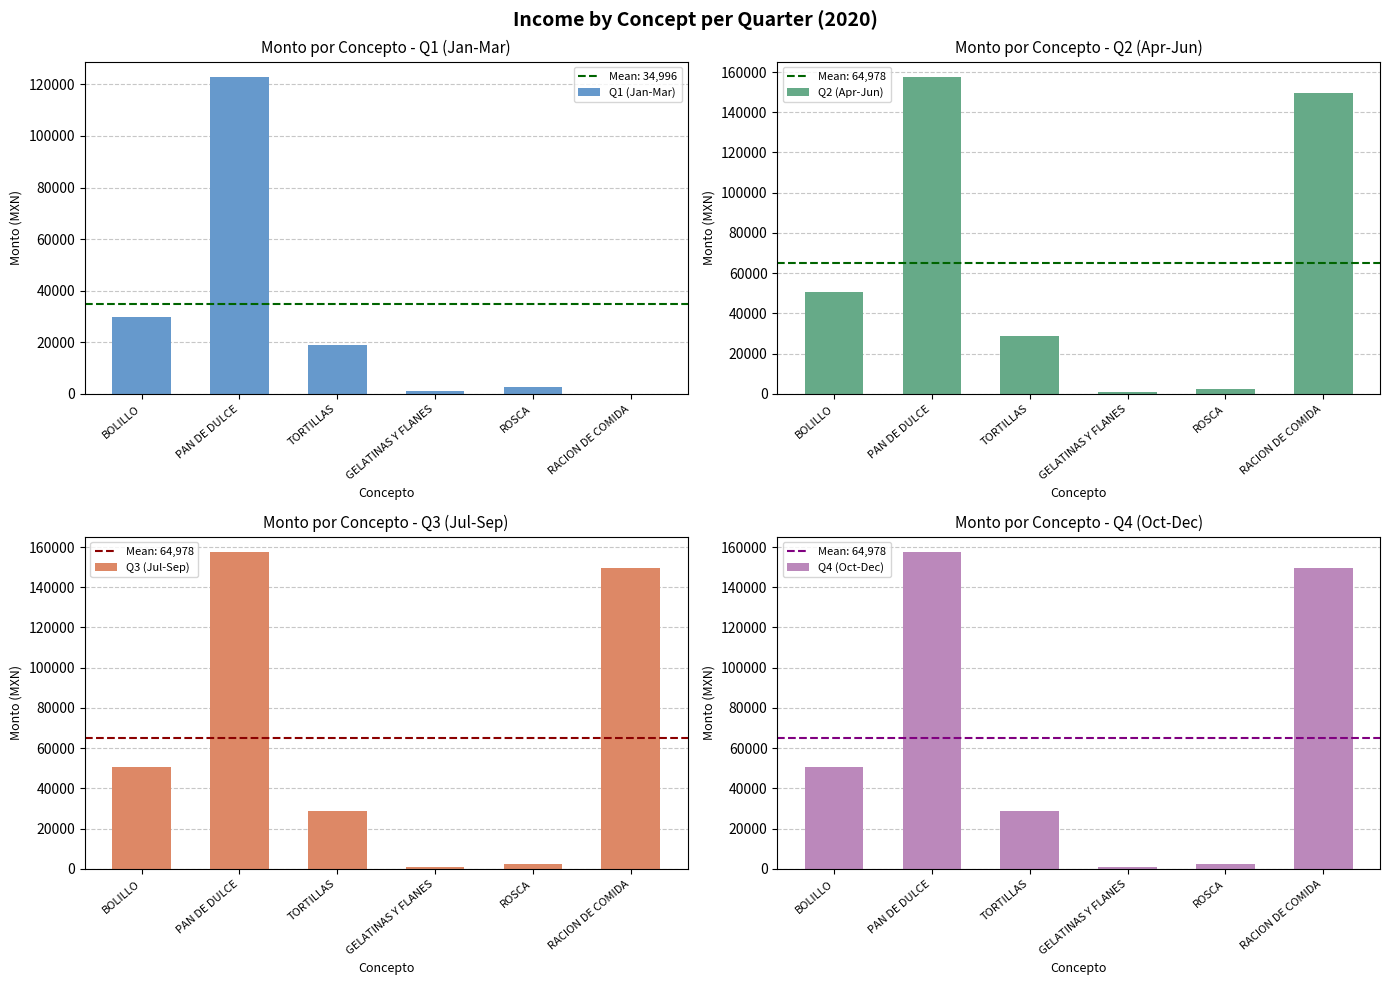

The Q1 (Jan-Mar) series shows 41350.0 at BOLILLO. True or false?

False